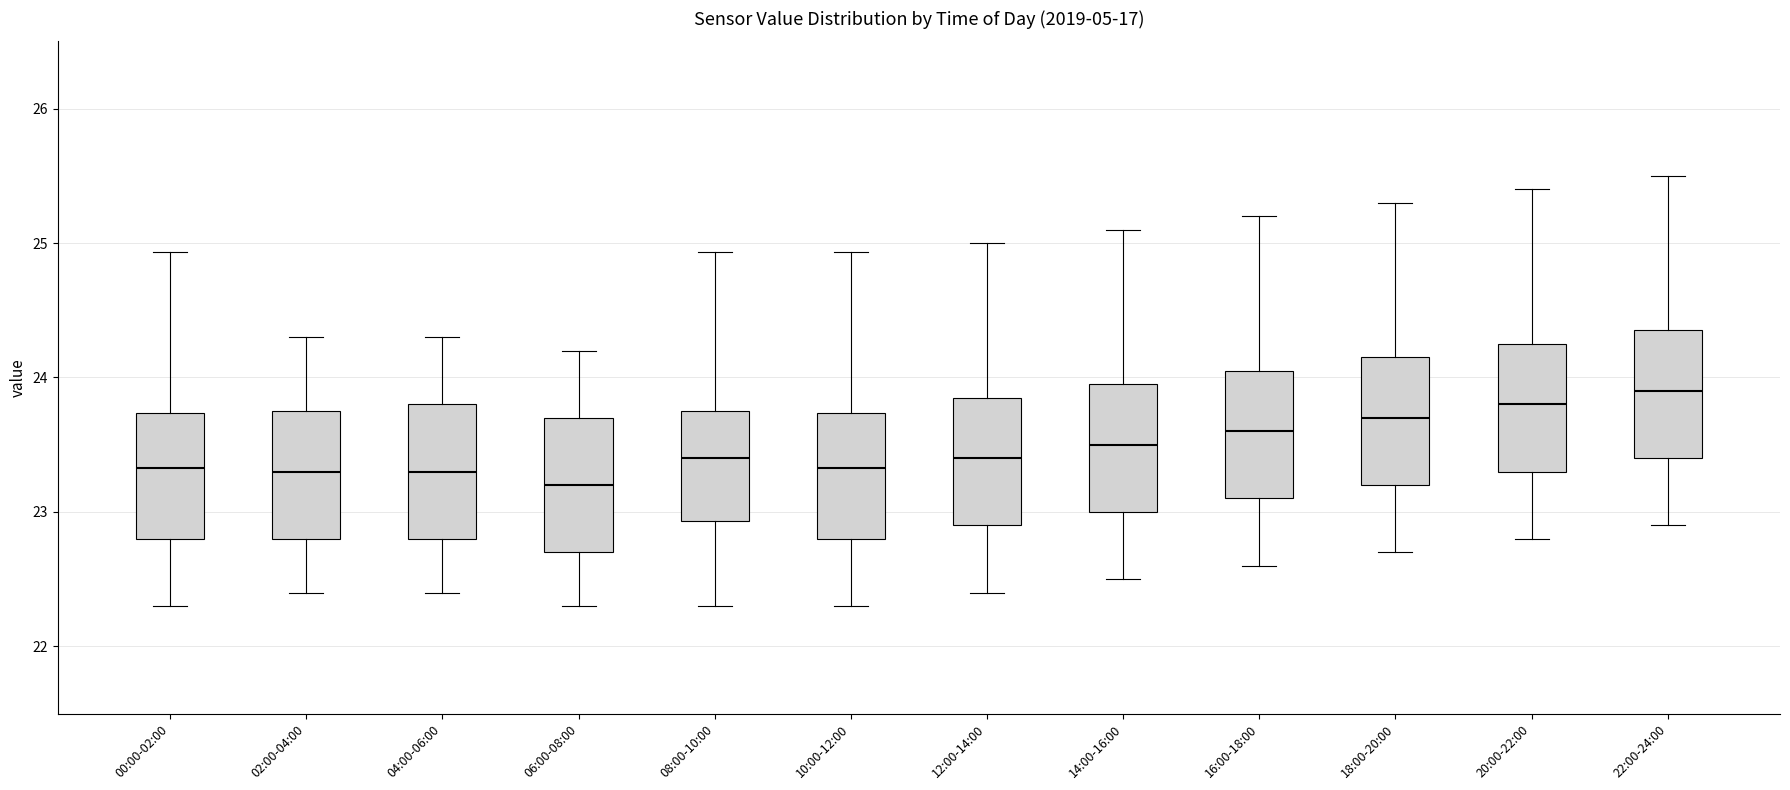

Reading left to right, read every box against the y-axis: the position of its median line, the range the box covers, and the ends of its whiskers. The values are not printed on the chart, so give them approximately, as read against the axis.

00:00-02:00: median 23.3, box 22.8 to 23.7, whiskers 22.3 to 24.9
02:00-04:00: median 23.3, box 22.8 to 23.8, whiskers 22.4 to 24.3
04:00-06:00: median 23.3, box 22.8 to 23.8, whiskers 22.4 to 24.3
06:00-08:00: median 23.2, box 22.7 to 23.7, whiskers 22.3 to 24.2
08:00-10:00: median 23.4, box 22.9 to 23.8, whiskers 22.3 to 24.9
10:00-12:00: median 23.3, box 22.8 to 23.7, whiskers 22.3 to 24.9
12:00-14:00: median 23.4, box 22.9 to 23.9, whiskers 22.4 to 25.0
14:00-16:00: median 23.5, box 23.0 to 24.0, whiskers 22.5 to 25.1
16:00-18:00: median 23.6, box 23.1 to 24.1, whiskers 22.6 to 25.2
18:00-20:00: median 23.7, box 23.2 to 24.2, whiskers 22.7 to 25.3
20:00-22:00: median 23.8, box 23.3 to 24.3, whiskers 22.8 to 25.4
22:00-24:00: median 23.9, box 23.4 to 24.4, whiskers 22.9 to 25.5